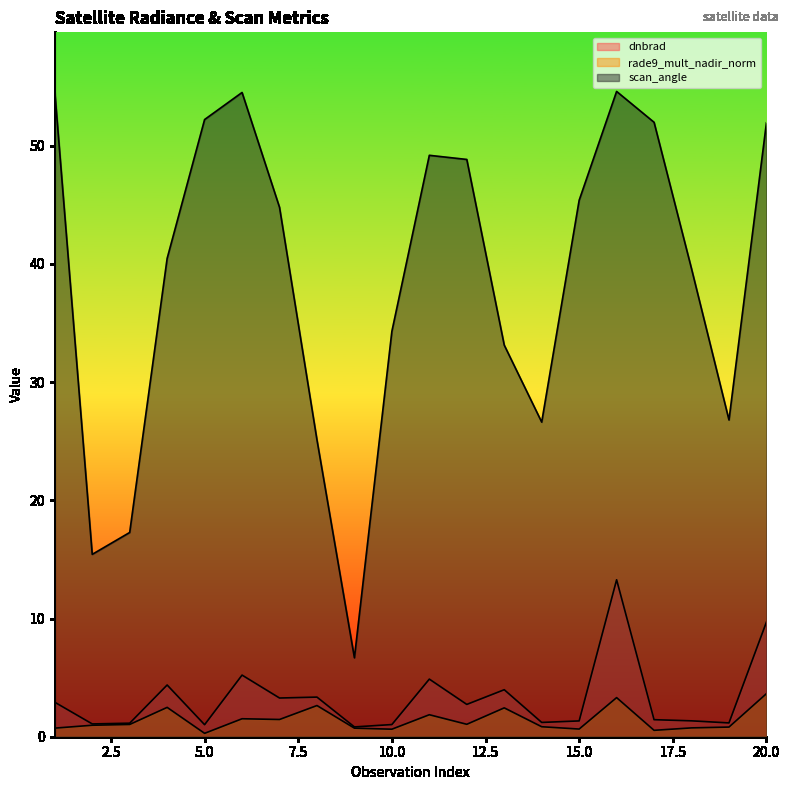

What is the difference between the second highest and second lowest values in the rade9_mult_nadir_norm series?

2.8